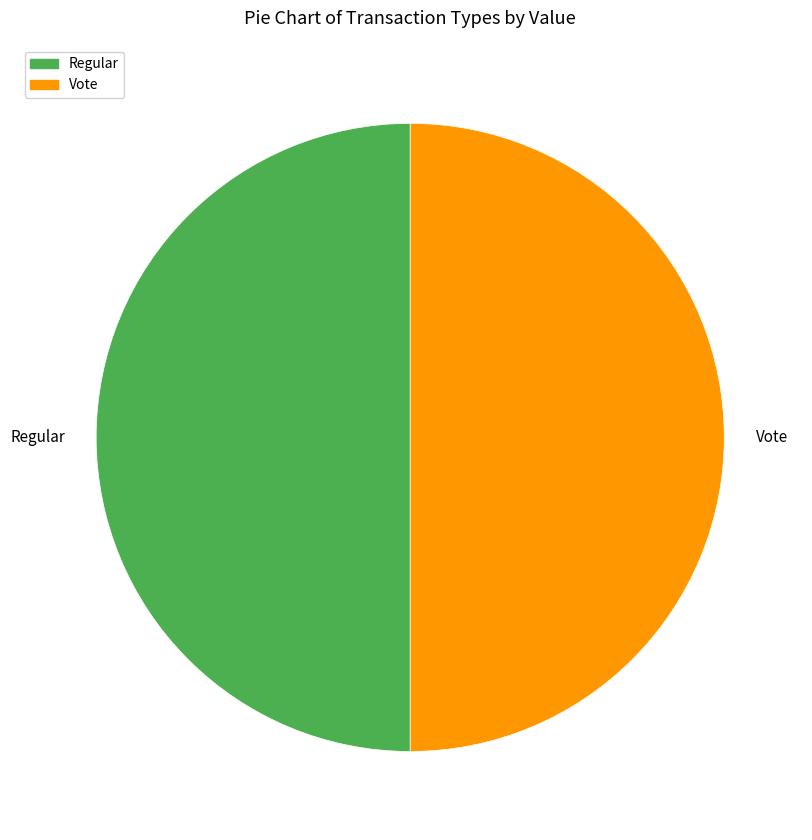

Approximately how many times larger is the value at Regular compared to Vote?

1.0